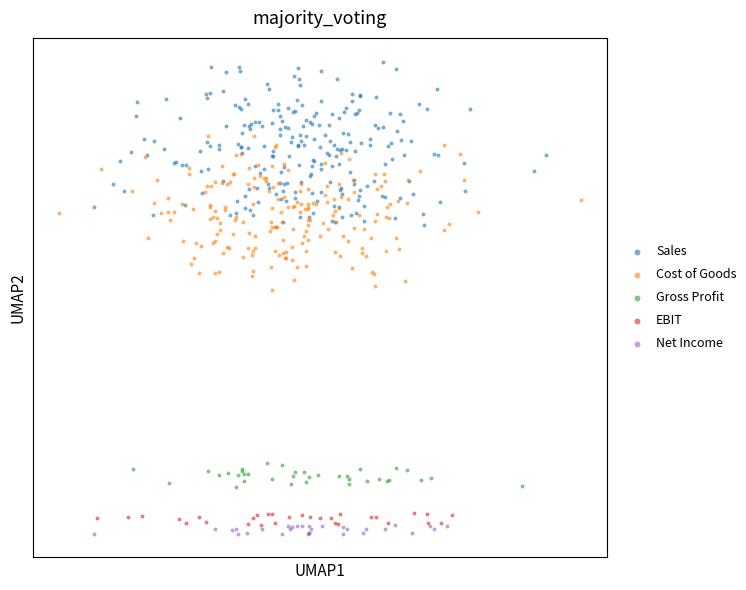

What are all the series names shown in the legend?

Sales, Cost of Goods, Gross Profit, EBIT, Net Income